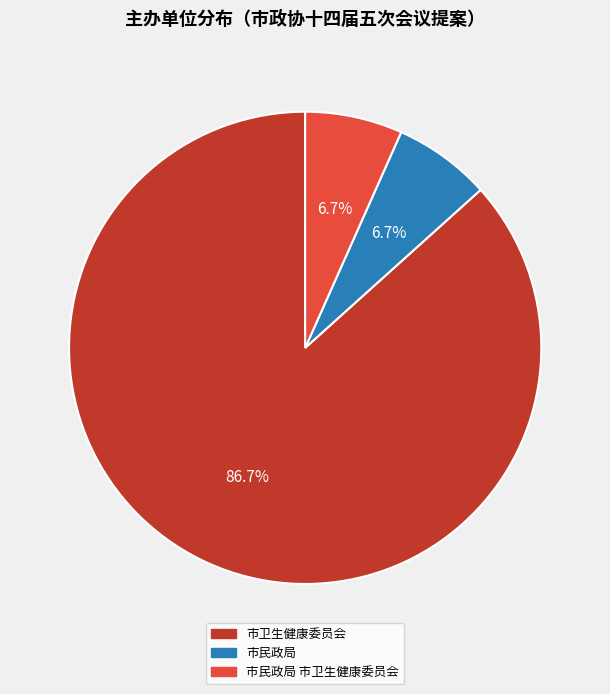

Does any single category account for the majority?

Yes